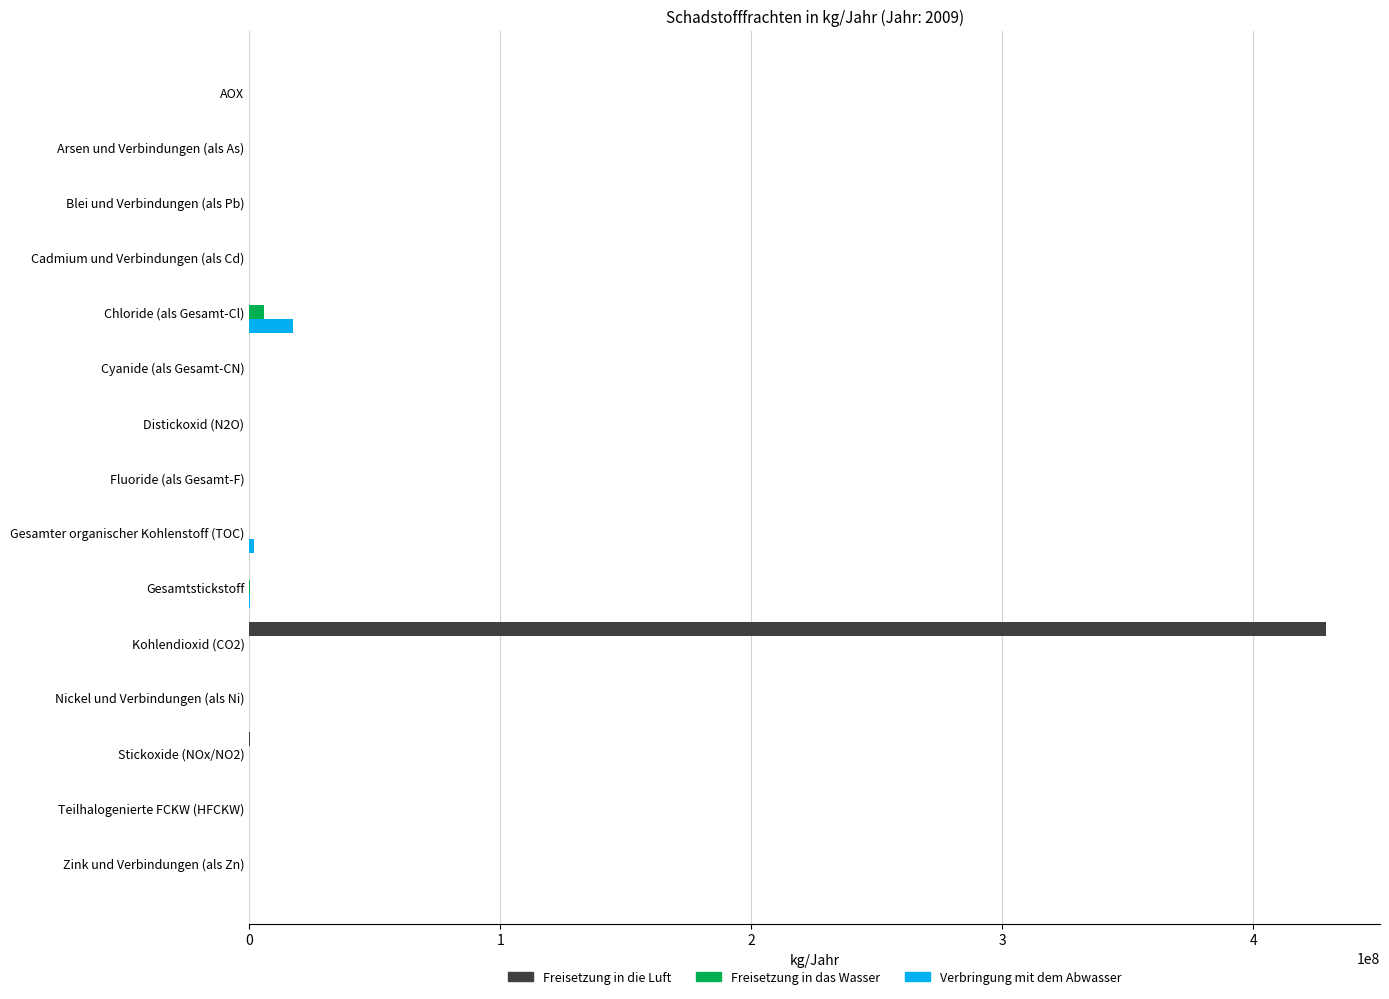

Is it true that Freisetzung in das Wasser equals 0 at Blei und Verbindungen (als Pb)?

True